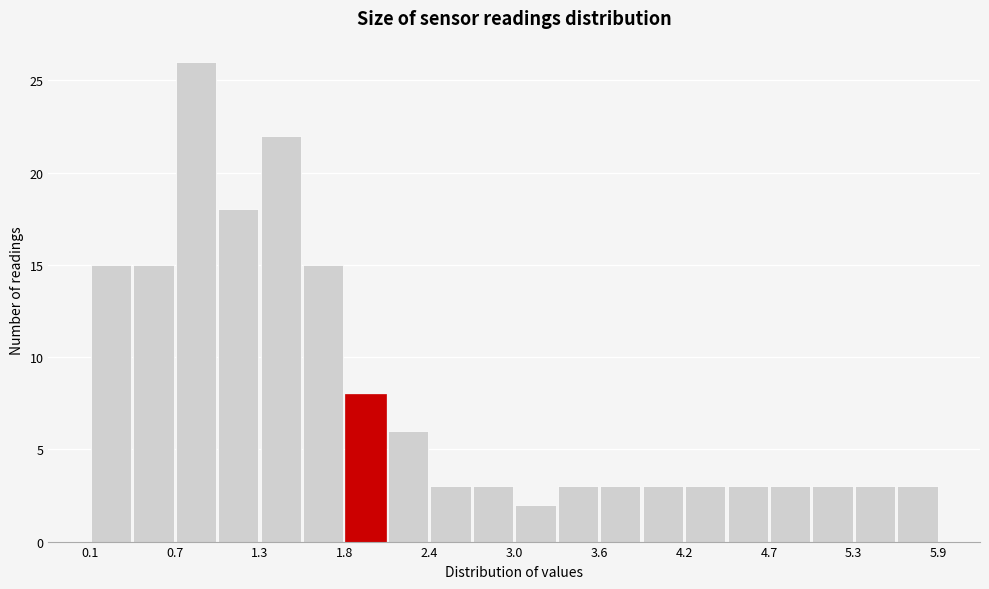

Around what value on the x-axis is the tallest bar? Give the approximate position of its centre, as read against the axis.

0.8